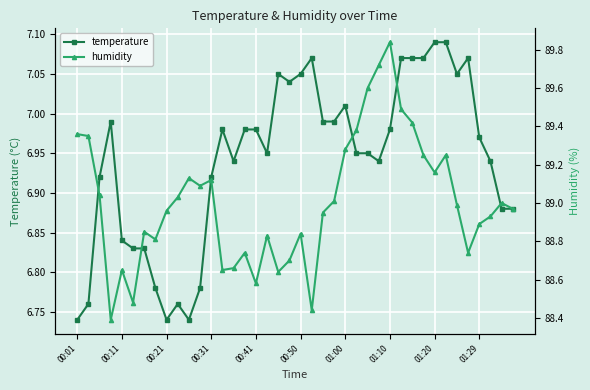

True or false: humidity and temperature cross at least once.

False